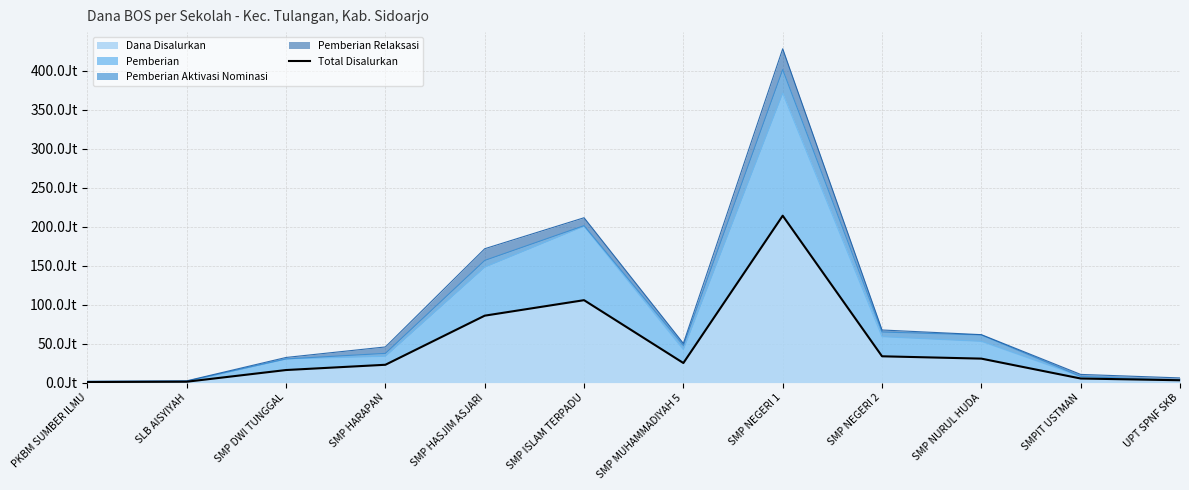

Is it true that the value at SMP ISLAM TERPADU is 105750000?

True